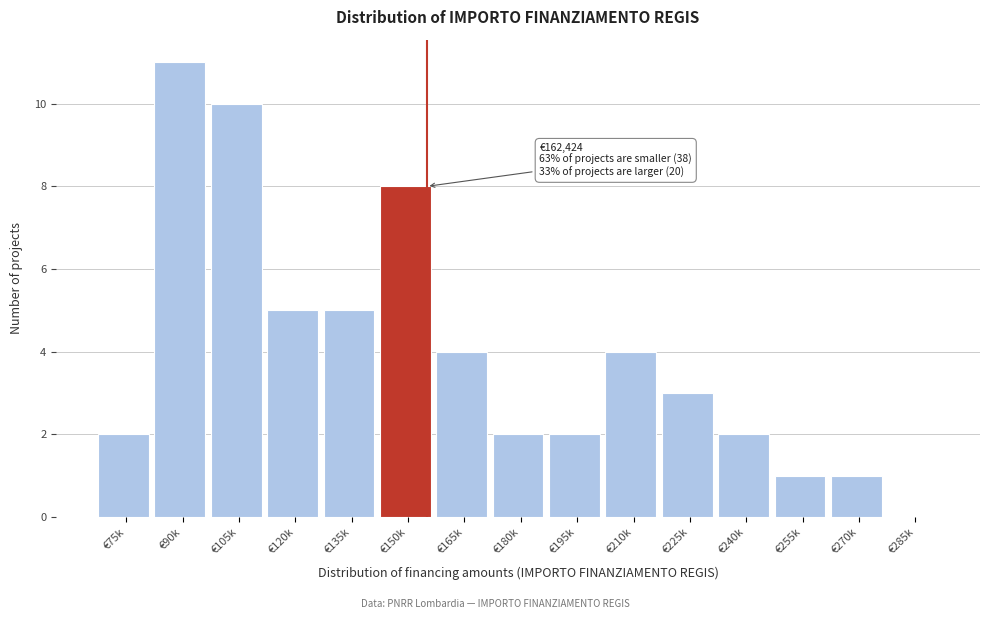

Reading left to right, transcribe all the data shown in this chart.

€75k=2	€90k=11	€105k=10	€120k=5	€135k=5	€150k=8	€165k=4	€180k=2	€195k=2	€210k=4	€225k=3	€240k=2	€255k=1	€270k=1	€285k=0